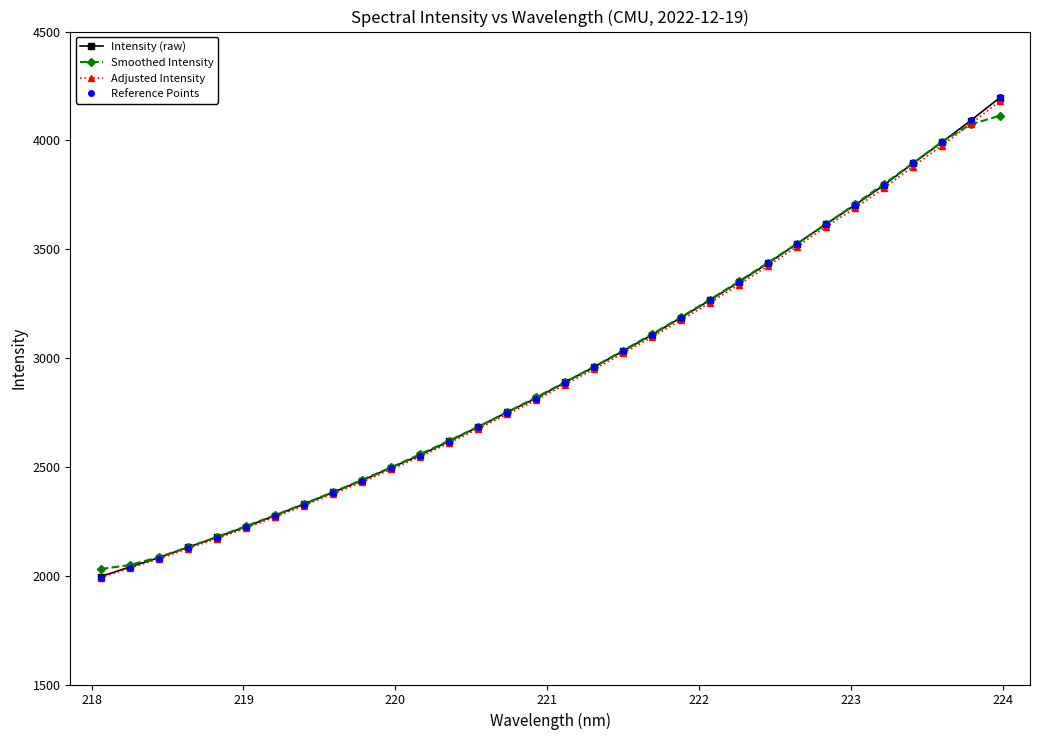

What is the value of the Reference Points point at the 1st from the left?

1991.6